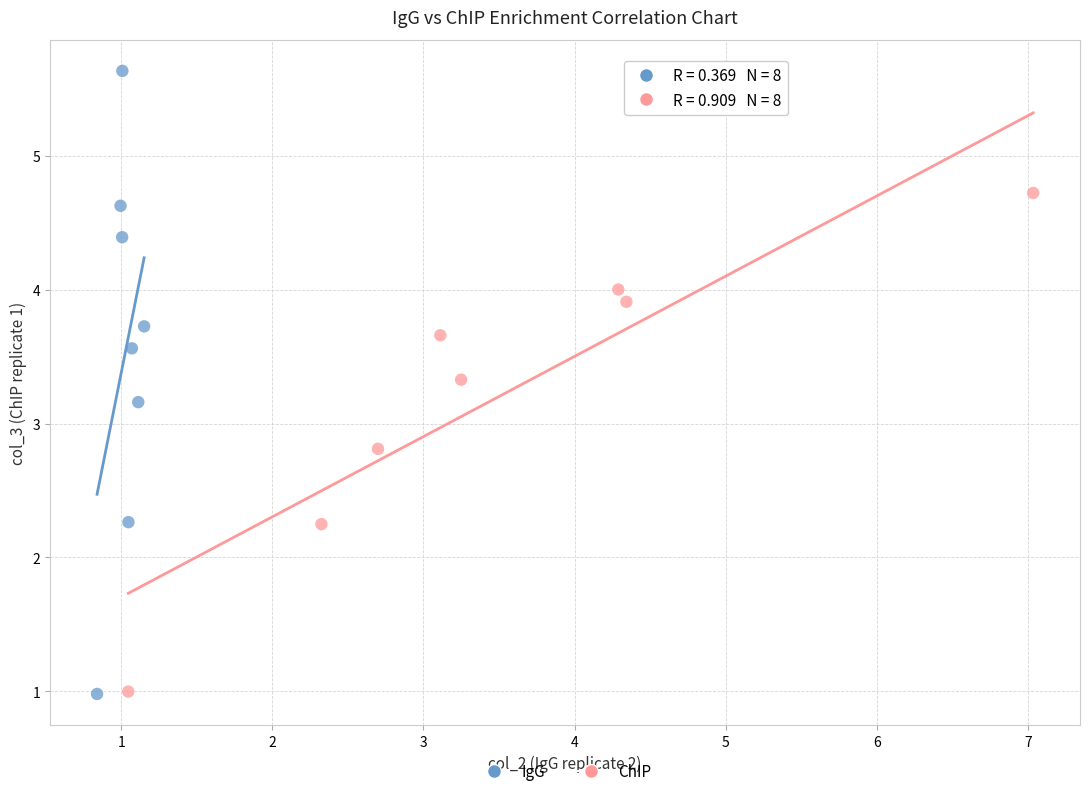

Which series has the largest Y range (max minus min)?

IgG